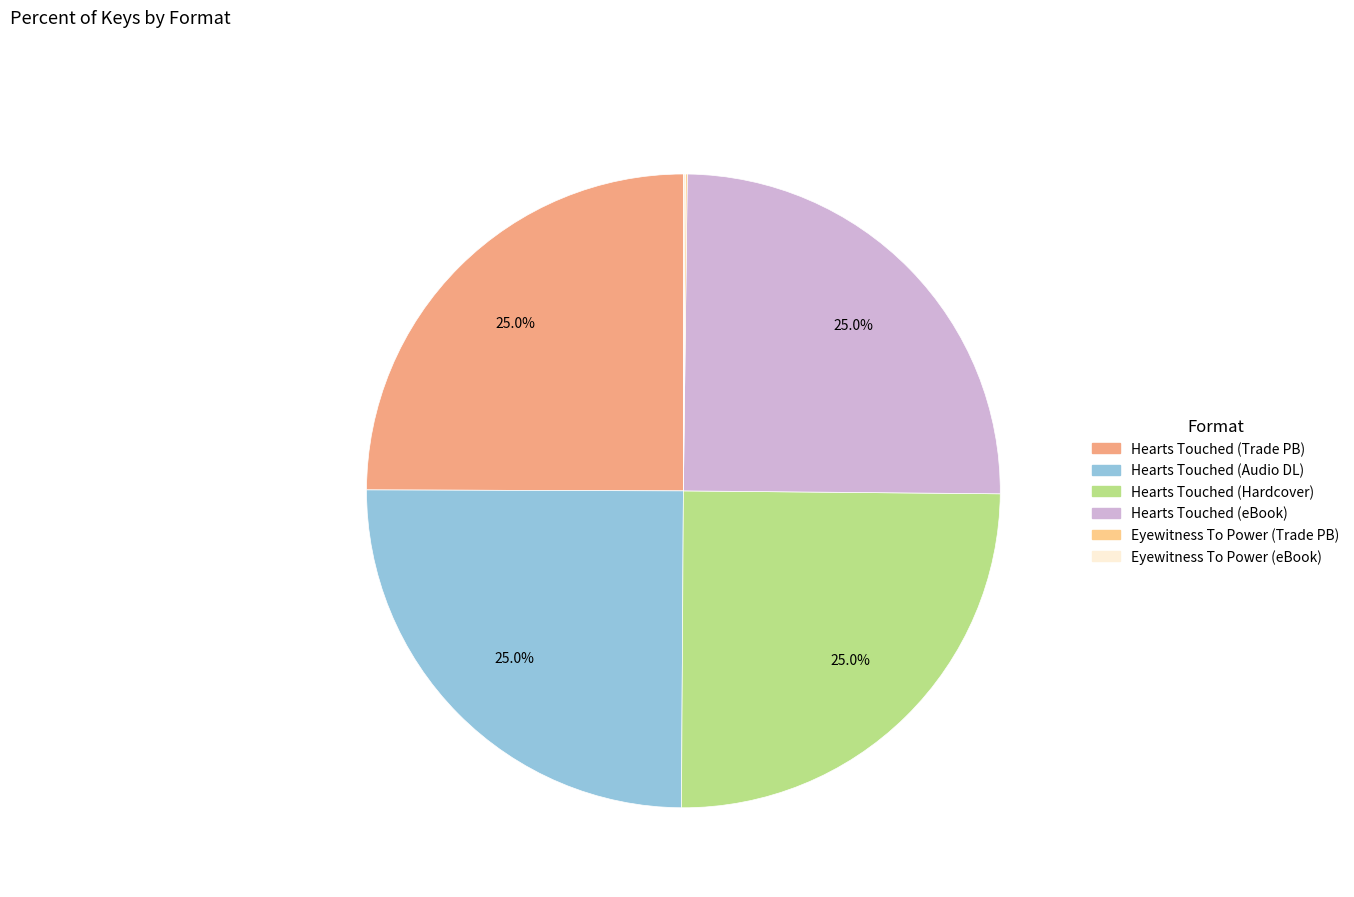

Is there any slice that represents more than half of the pie?

No